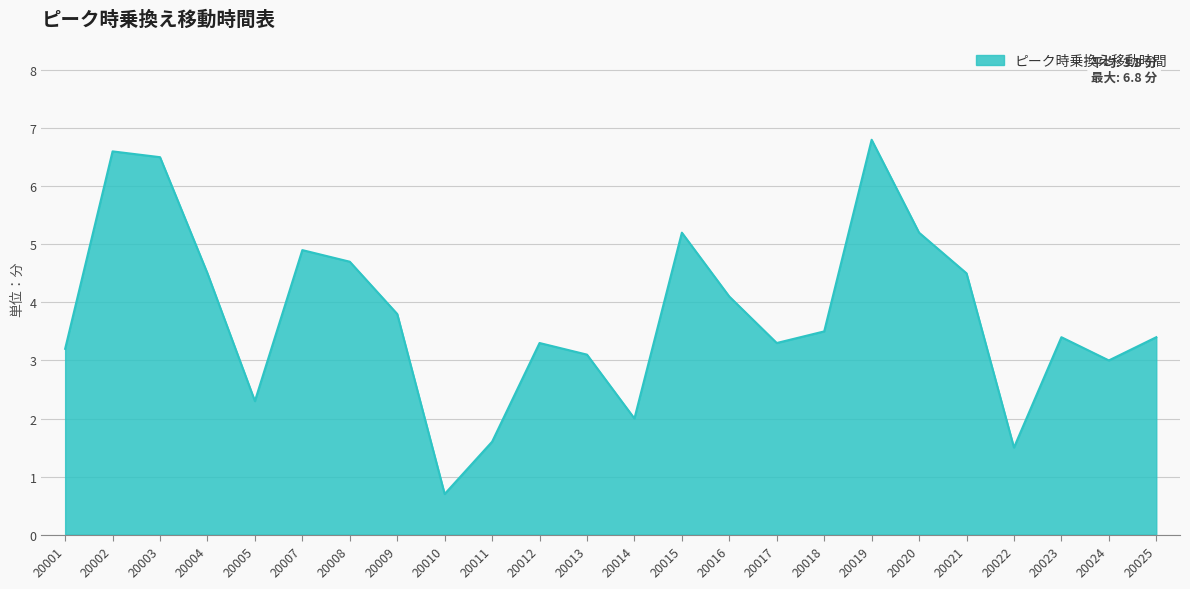

What is the difference between the maximum and minimum values?

6.1